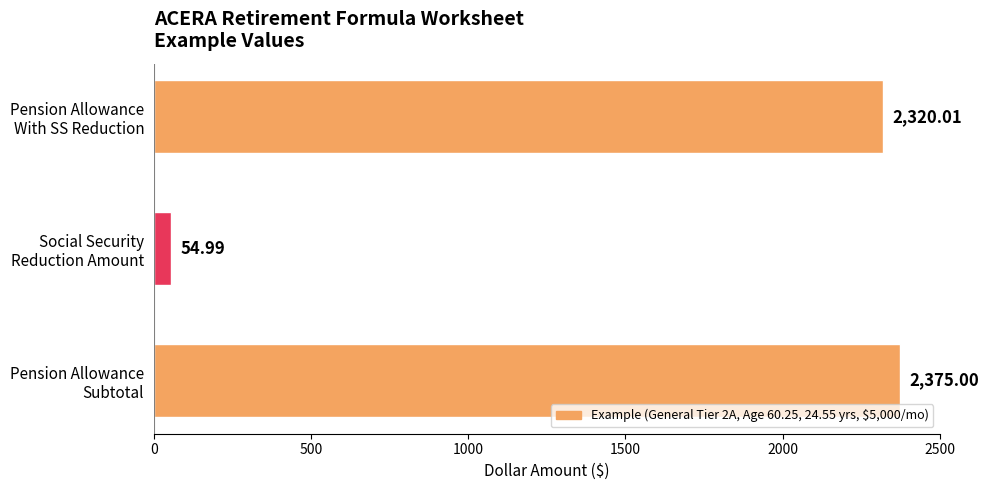

How many values exceed 2320?

2